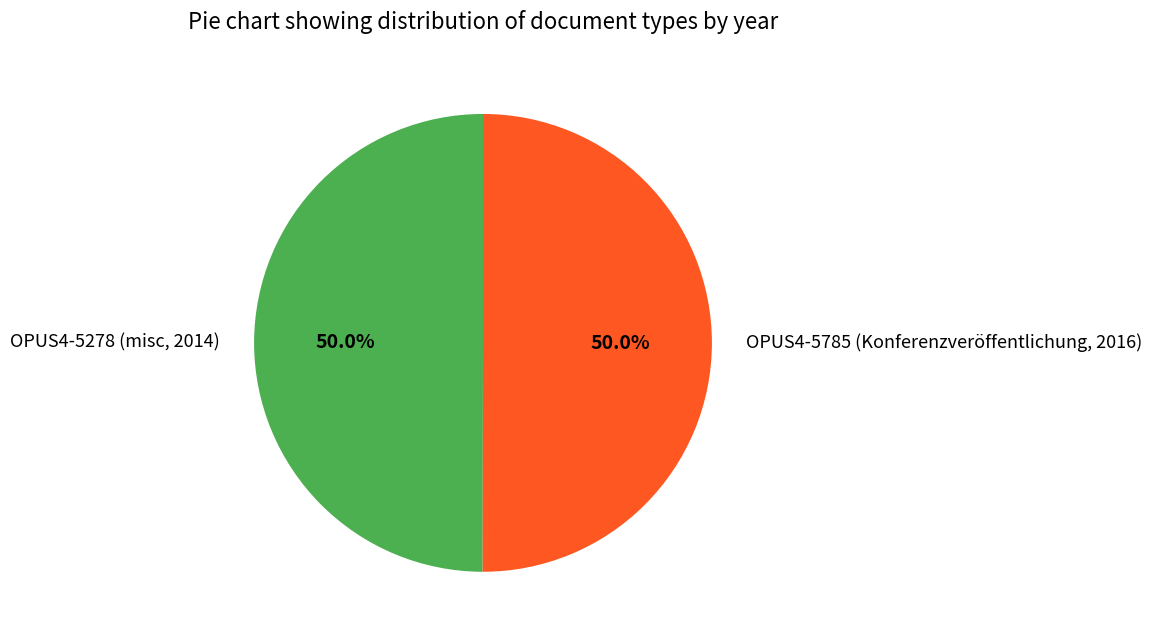

What is the ratio of the value at OPUS4-5278 (misc, 2014) to the value at OPUS4-5785 (Konferenzveröffentlichung, 2016)?

1.0